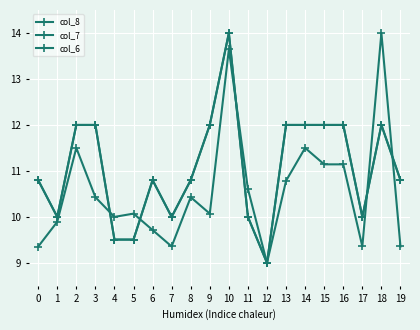

Which series has the widest spread of values?

col_8